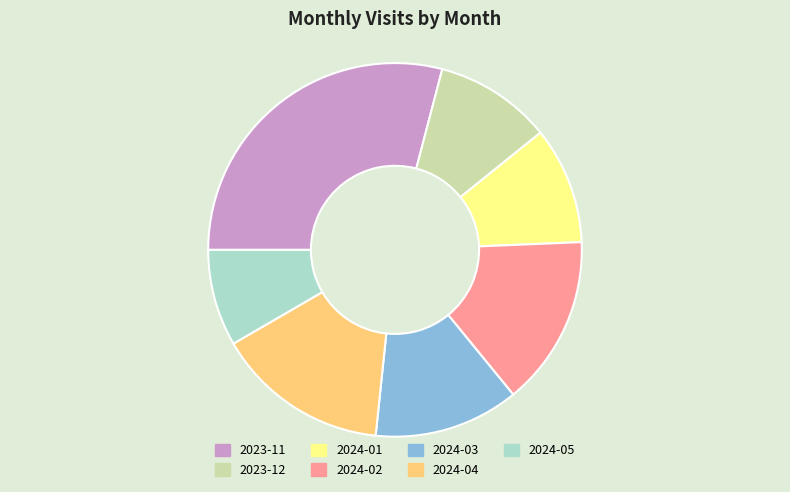

Is there any slice that represents more than half of the pie?

No